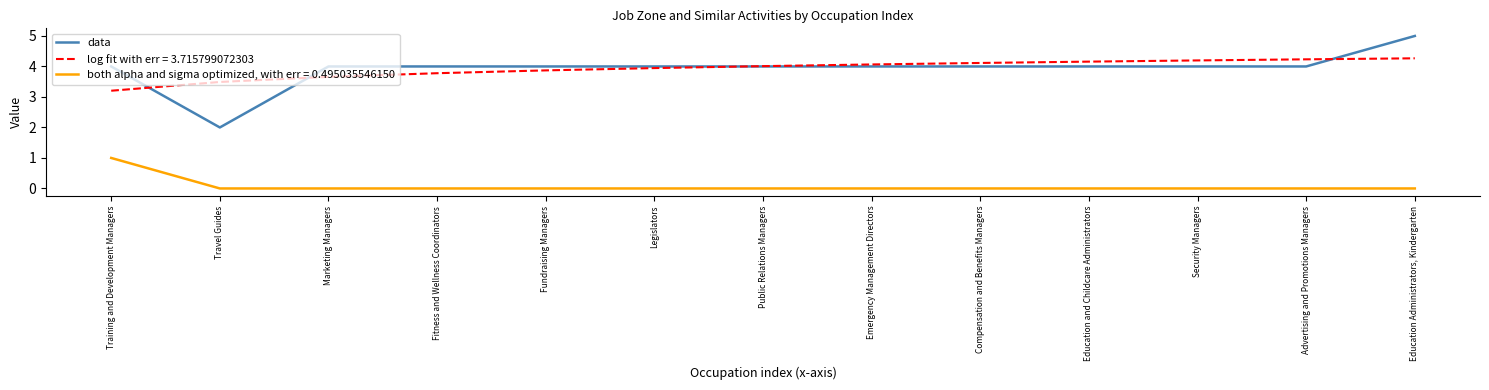

List the labels in order of log fit with err = 3.715799072303 value, smallest first.

Training and Development Managers, Travel Guides, Marketing Managers, Fitness and Wellness Coordinators, Fundraising Managers, Legislators, Public Relations Managers, Emergency Management Directors, Compensation and Benefits Managers, Education and Childcare Administrators, Security Managers, Advertising and Promotions Managers, Education Administrators, Kindergarten